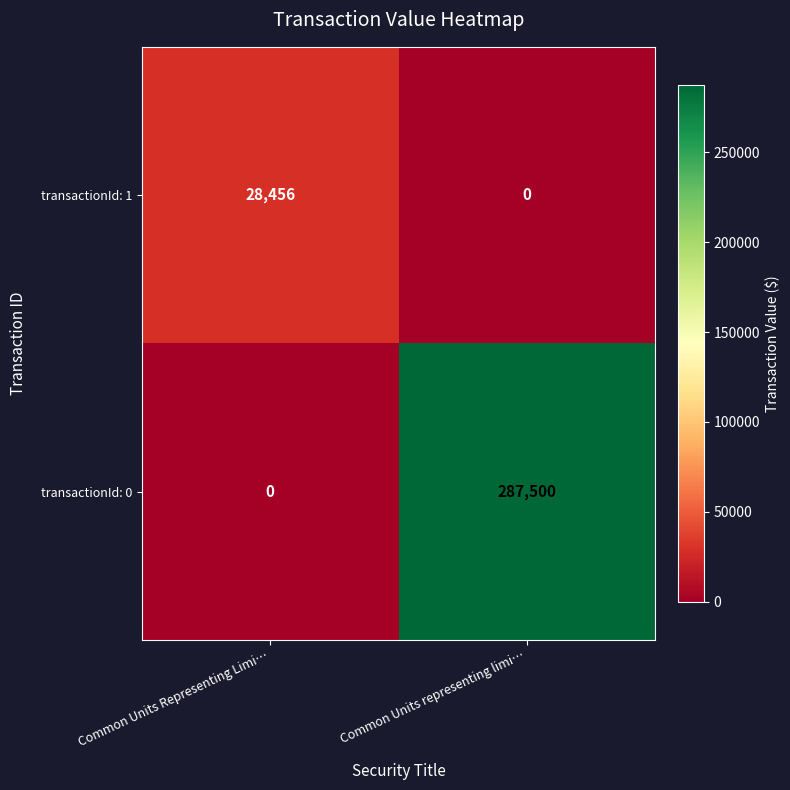

Reading left to right, list all the values displayed in this chart.

transactionId: 1: 28456	0
transactionId: 0: 0	287500